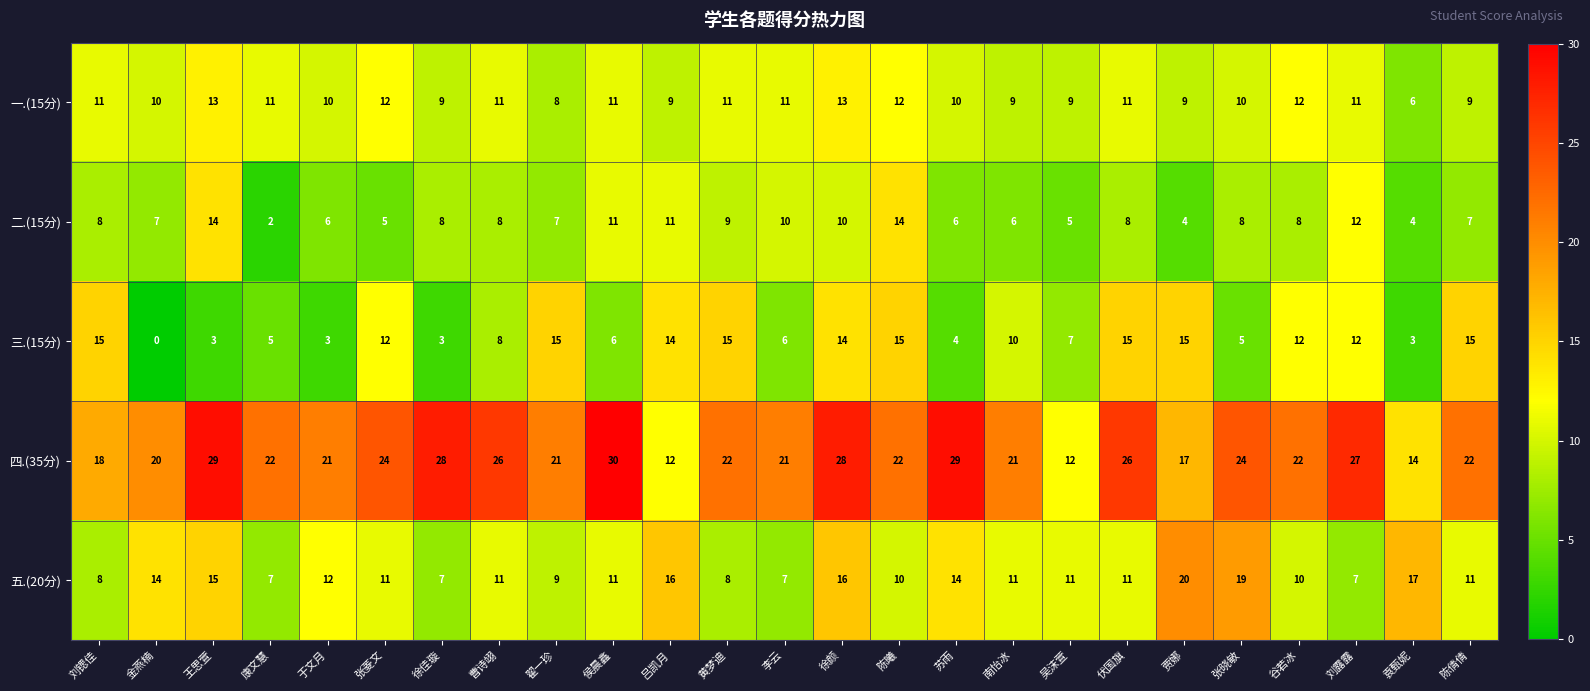

At which category is the sum across all series the highest?

徐颜